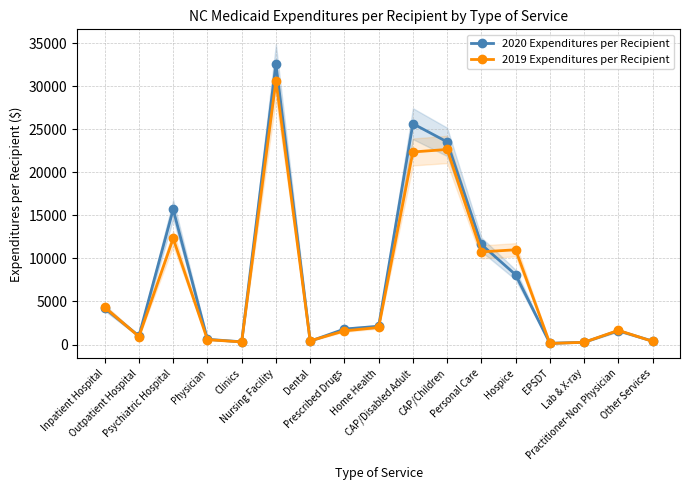

Between EPSDT and Other Services, which is larger?

Other Services